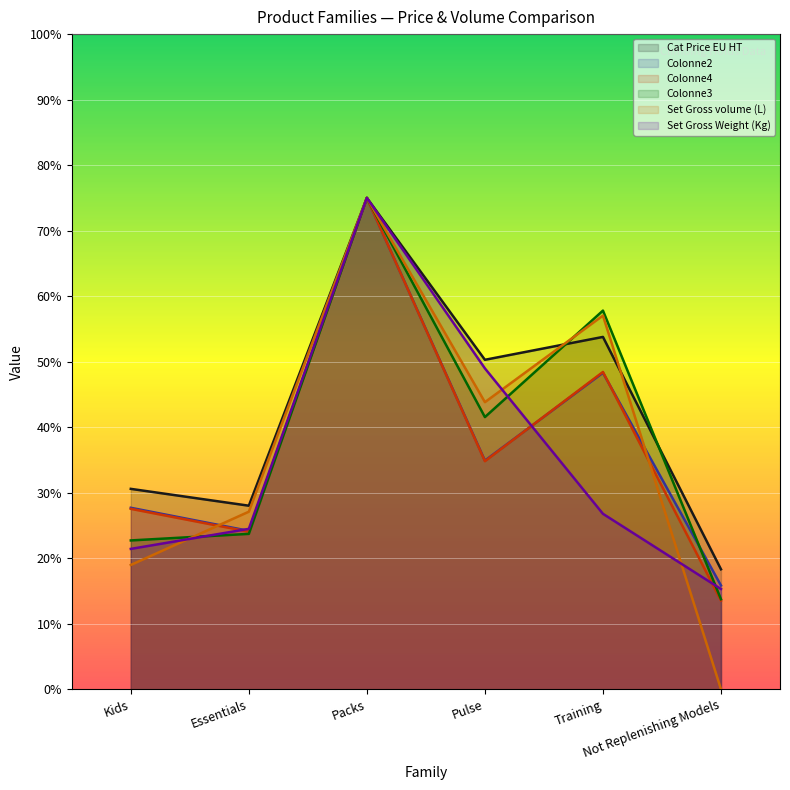

True or false: Colonne2 and Cat Price EU HT intersect in this chart.

False